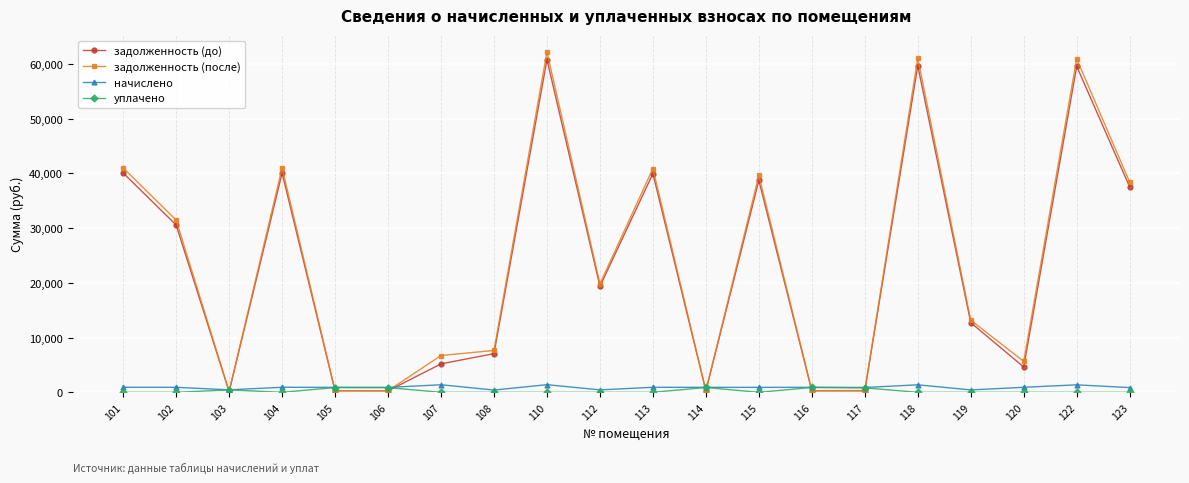

Rank the series at 123 from lowest to highest value.

уплачено, начислено, задолженность (до), задолженность (после)